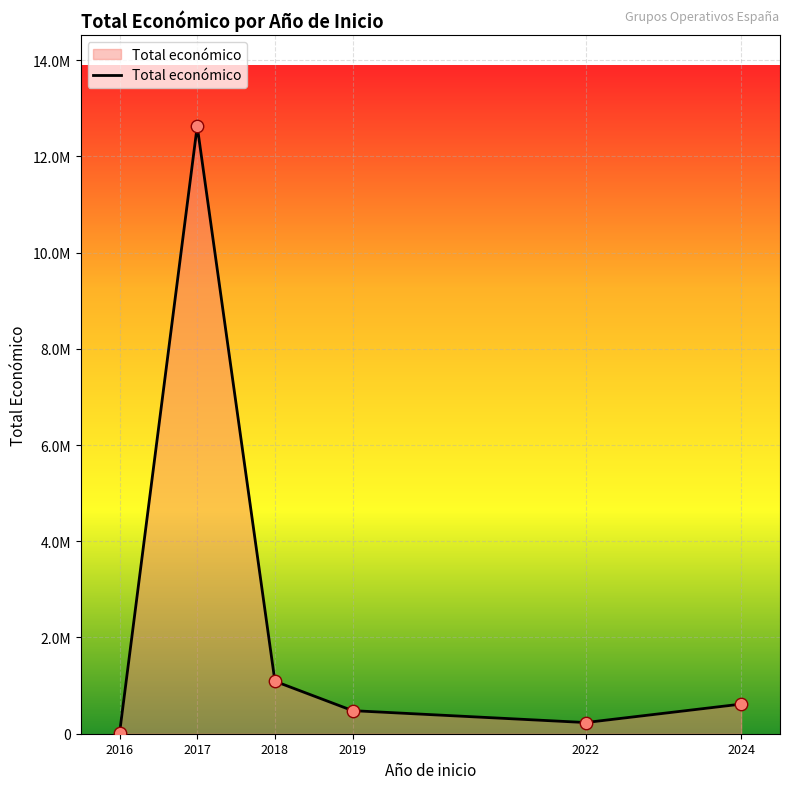

Which has a higher value, 2022 or 2016?

2022